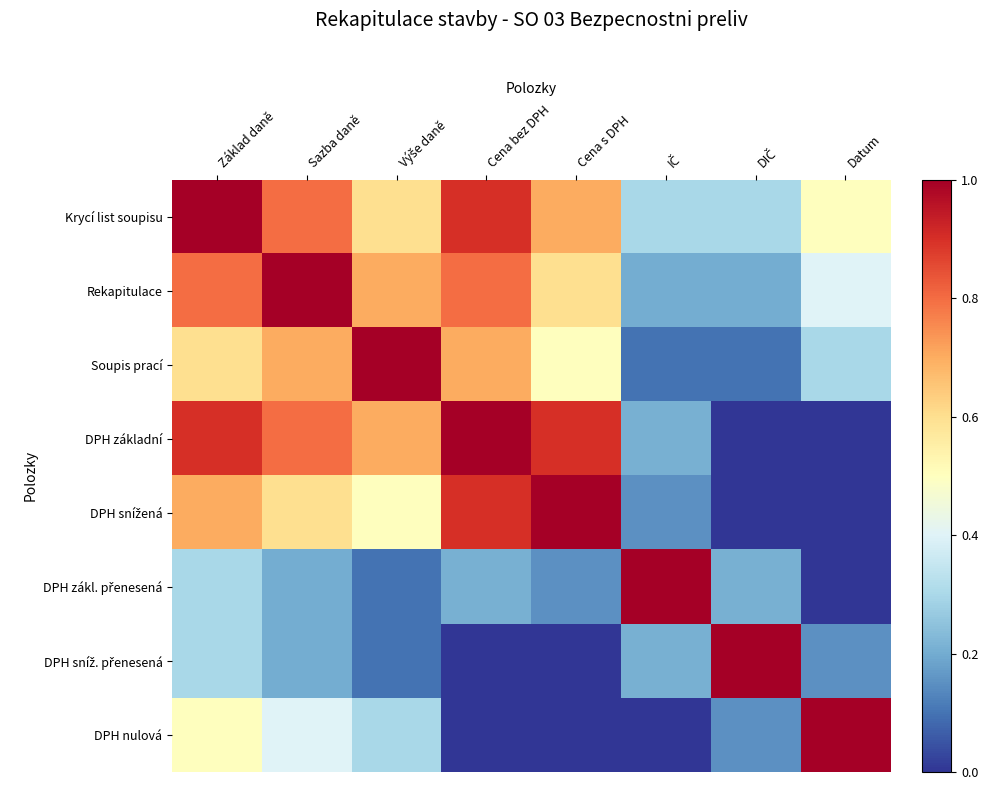

At how many categories does at least one series exceed 0?

8